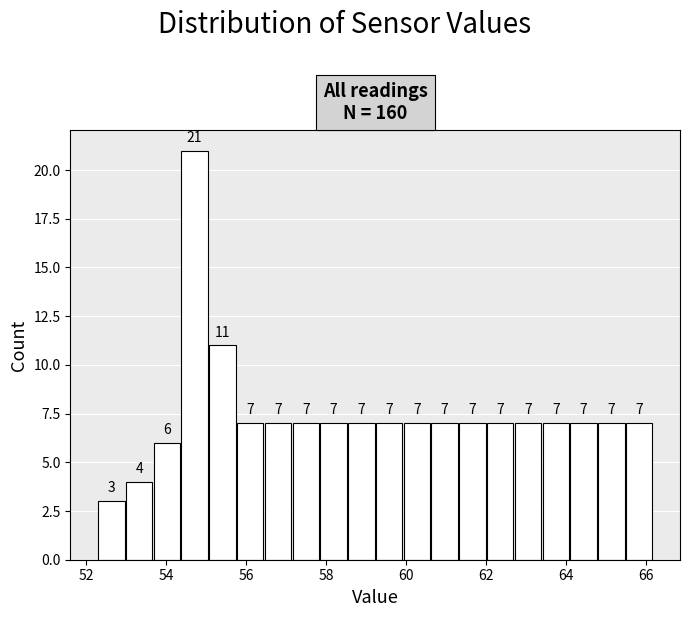

Around what value on the x-axis is the tallest bar? Give the approximate position of its centre, as read against the axis.

54.8